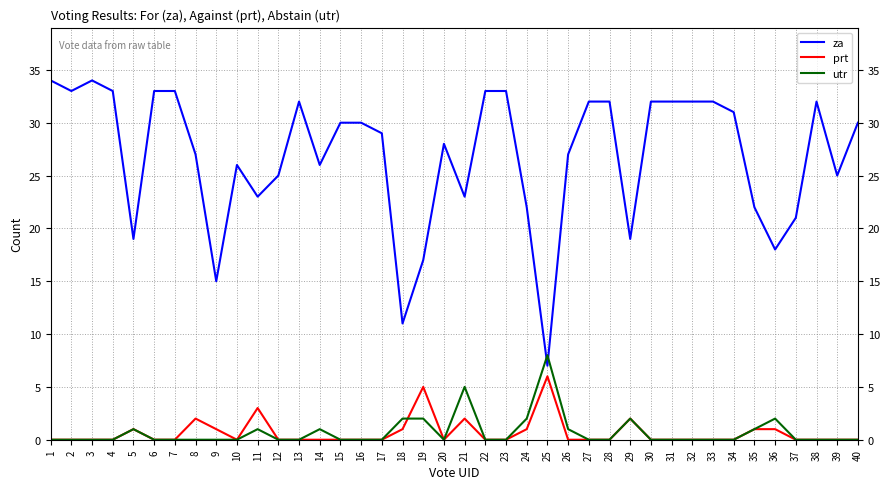

Reading right to left, transcribe all the data shown in this chart.

za: 30	25	32	21	18	22	31	32	32	32	32	19	32	32	27	7	22	33	33	23	28	17	11	29	30	30	26	32	25	23	26	15	27	33	33	19	33	34	33	34
prt: 0	0	0	0	1	1	0	0	0	0	0	2	0	0	0	6	1	0	0	2	0	5	1	0	0	0	0	0	0	3	0	1	2	0	0	1	0	0	0	0
utr: 0	0	0	0	2	1	0	0	0	0	0	2	0	0	1	8	2	0	0	5	0	2	2	0	0	0	1	0	0	1	0	0	0	0	0	1	0	0	0	0